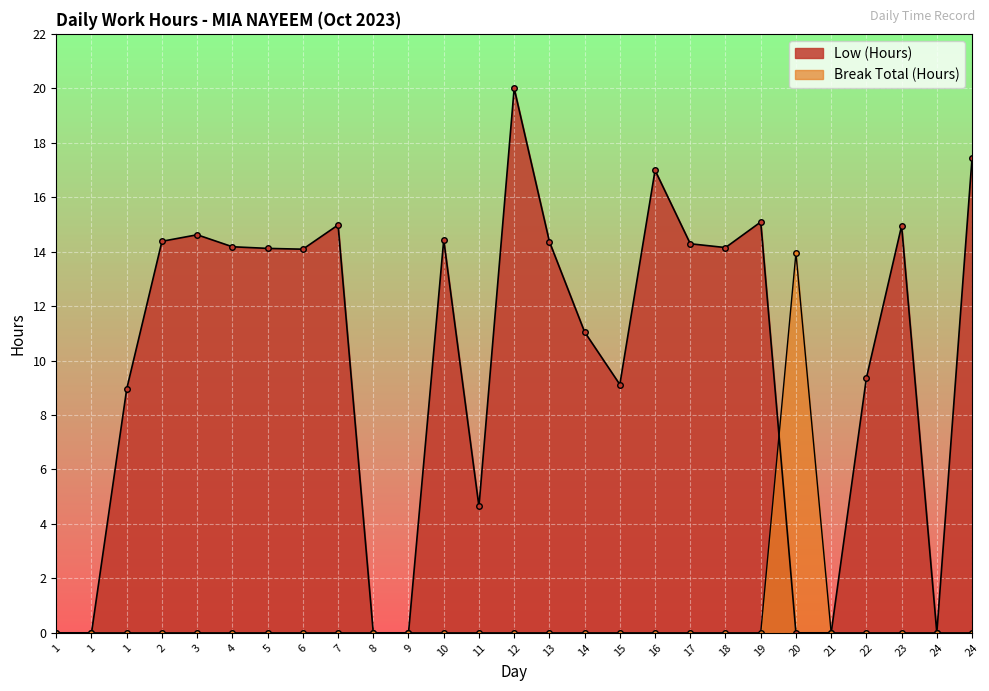

Does the chart display data point markers on the line(s)?

Yes